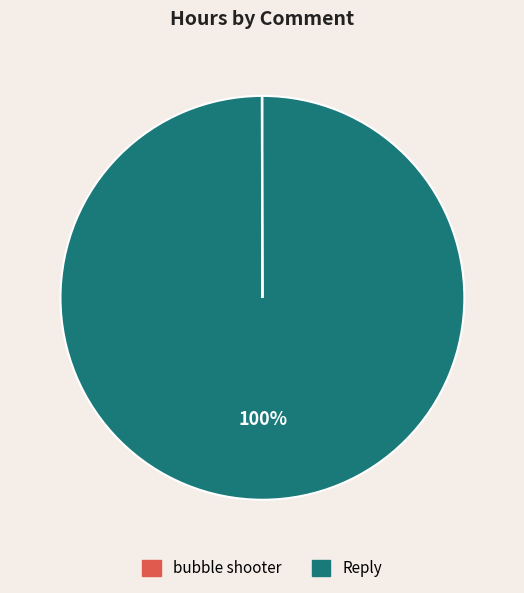

Is it true that Reply is 100% of the pie?

True